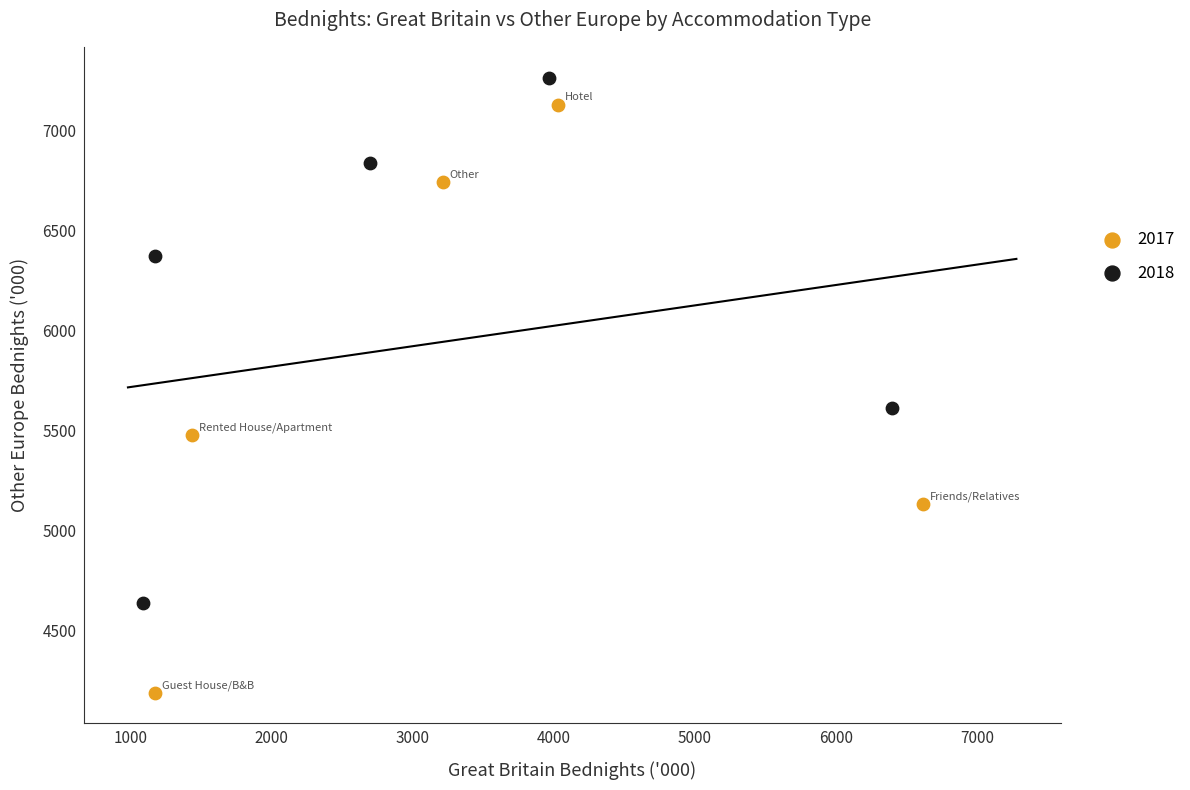

Which series contains the lowest Y value?

2017